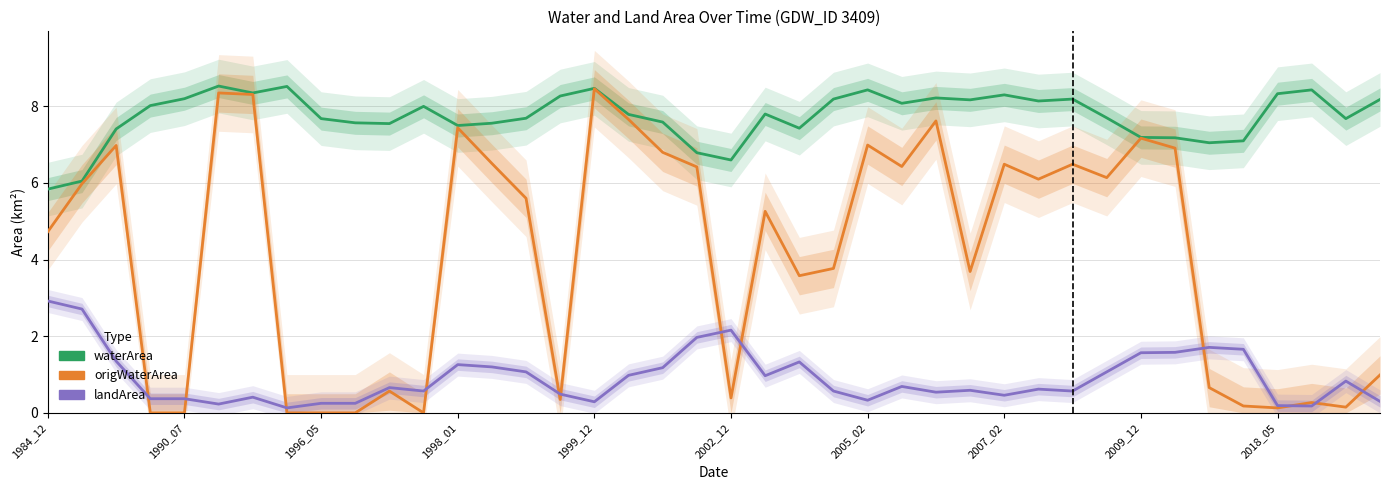

List the series in order of their overall mean, highest first.

waterArea, origWaterArea, landArea